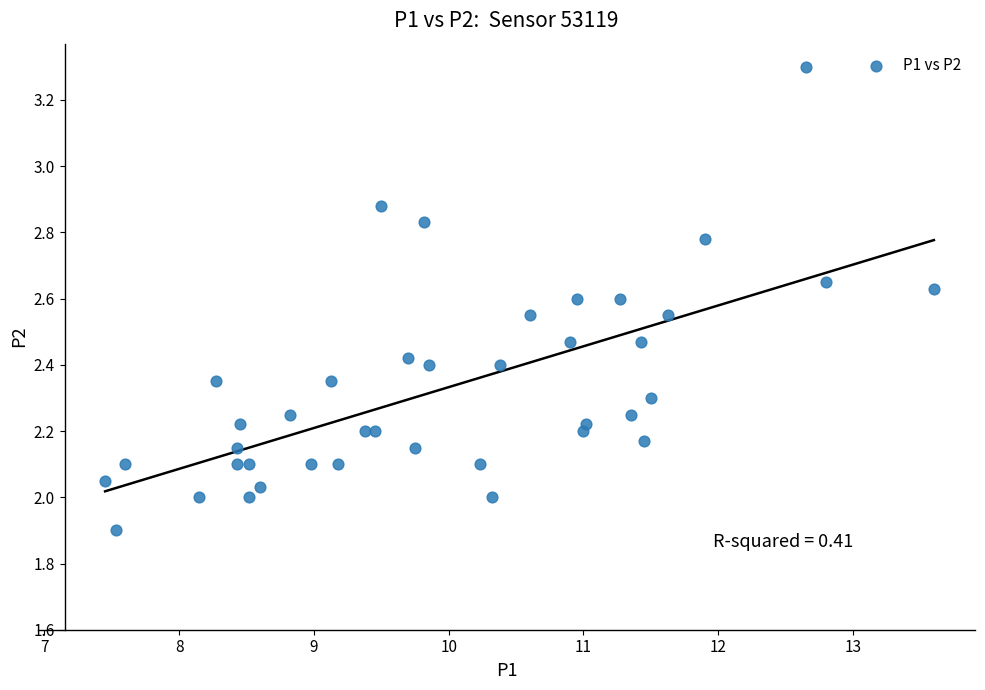

What is the range of Y values (max minus min)?

1.4